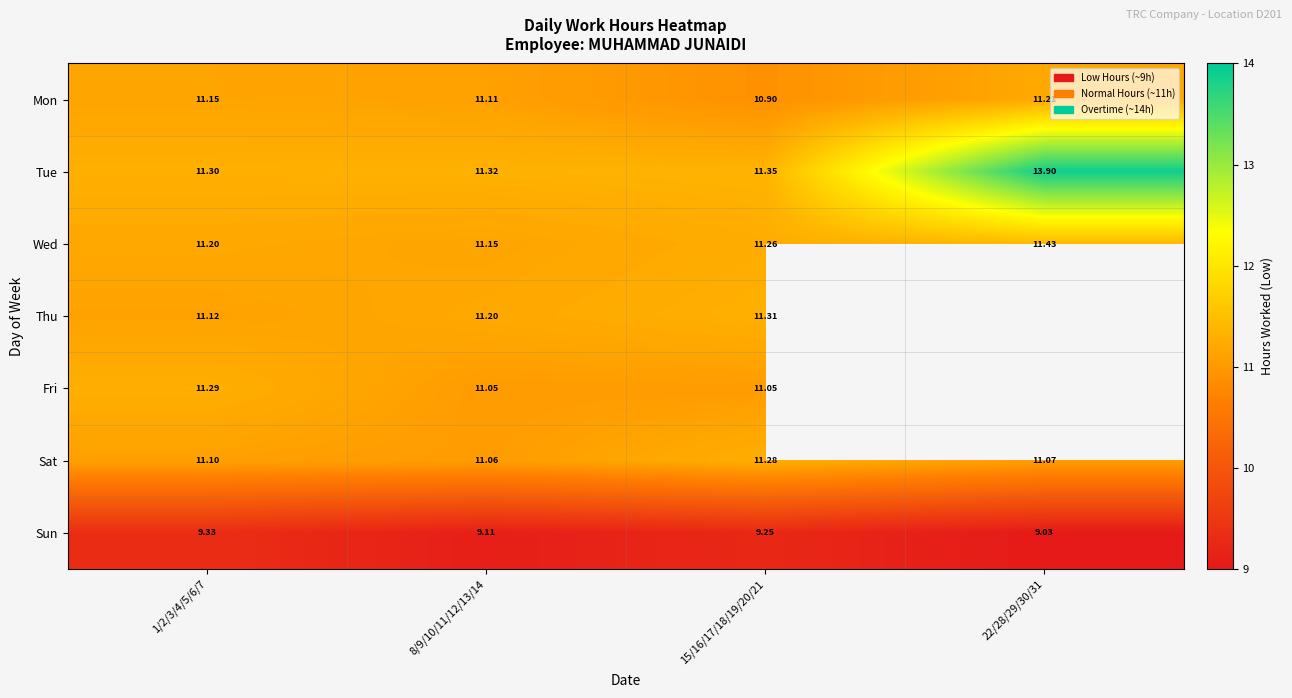

What is the average value of the Tue series?

12.0